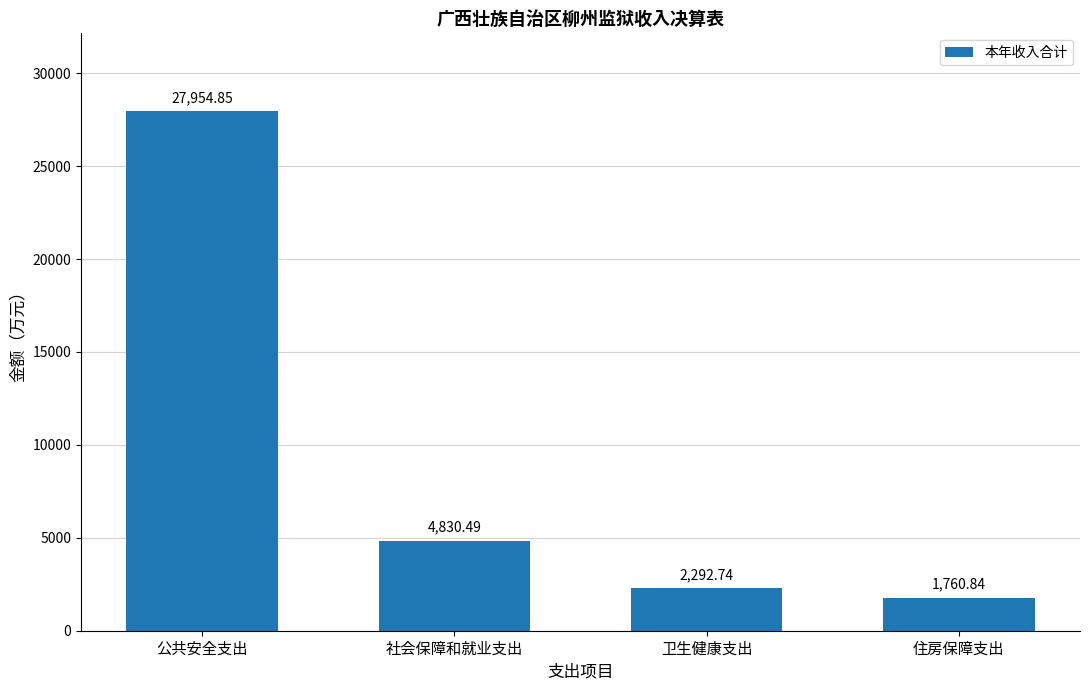

True or false: the data shows 1760.8 at 住房保障支出.

True